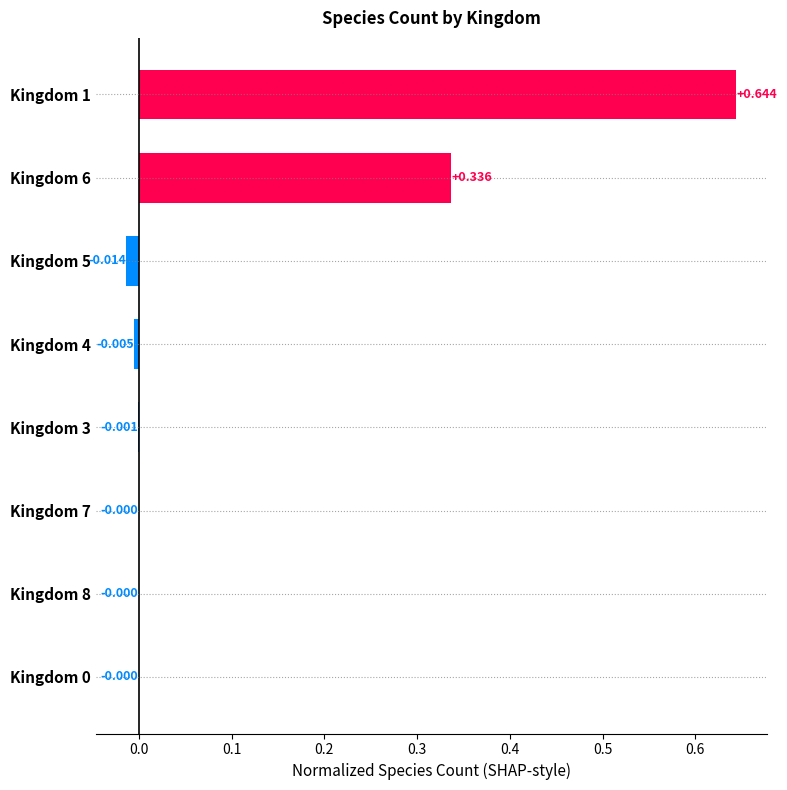

Are the bars horizontal?

Yes